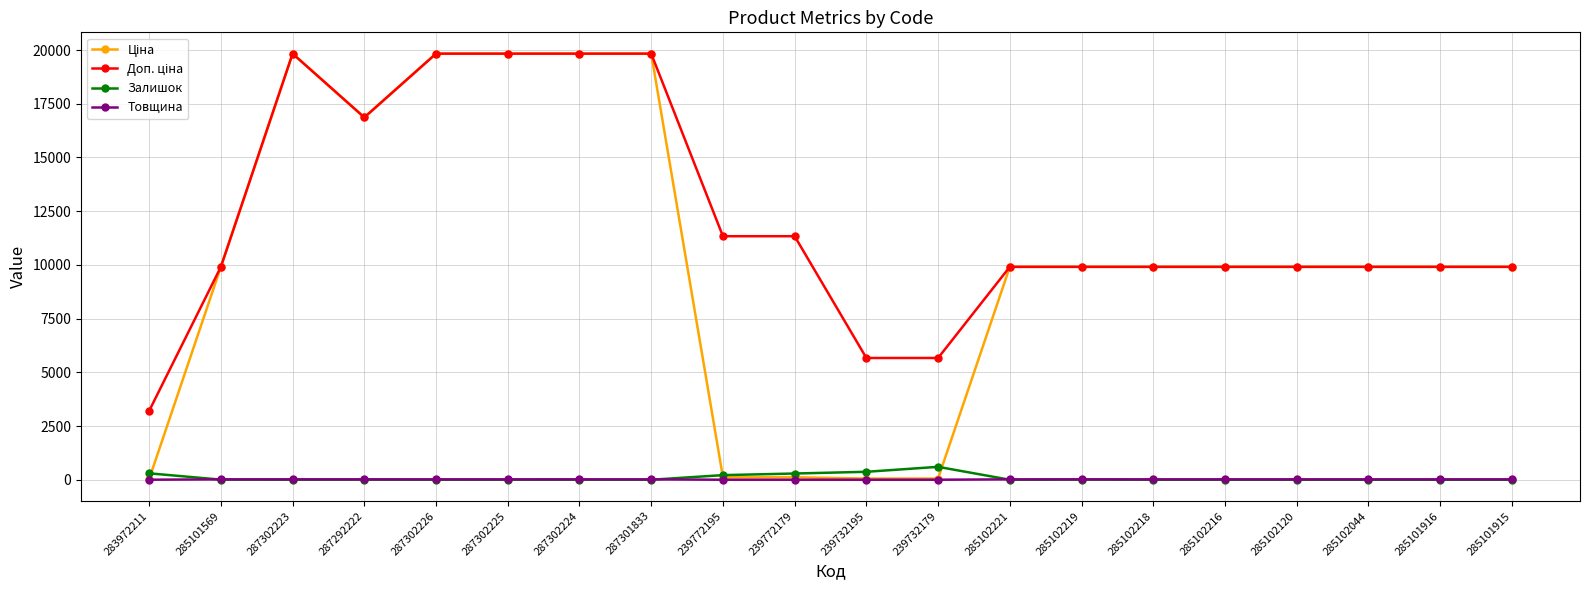

At how many categories does at least one series exceed 18358?

5